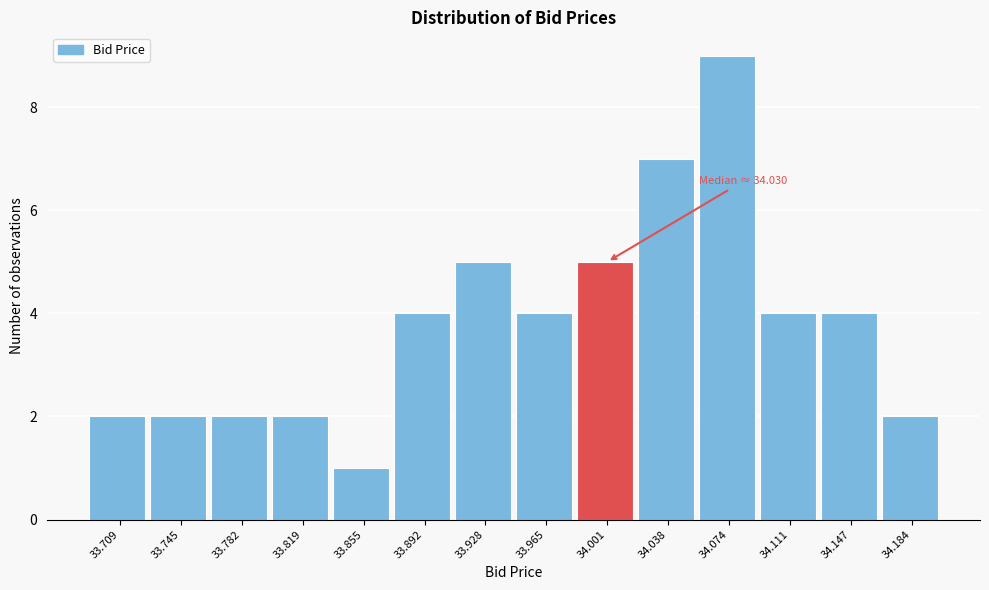

Reading left to right, what are all the values shown in this chart?

33.709=2	33.745=2	33.782=2	33.819=2	33.855=1	33.892=4	33.928=5	33.965=4	34.001=5	34.038=7	34.074=9	34.111=4	34.147=4	34.184=2